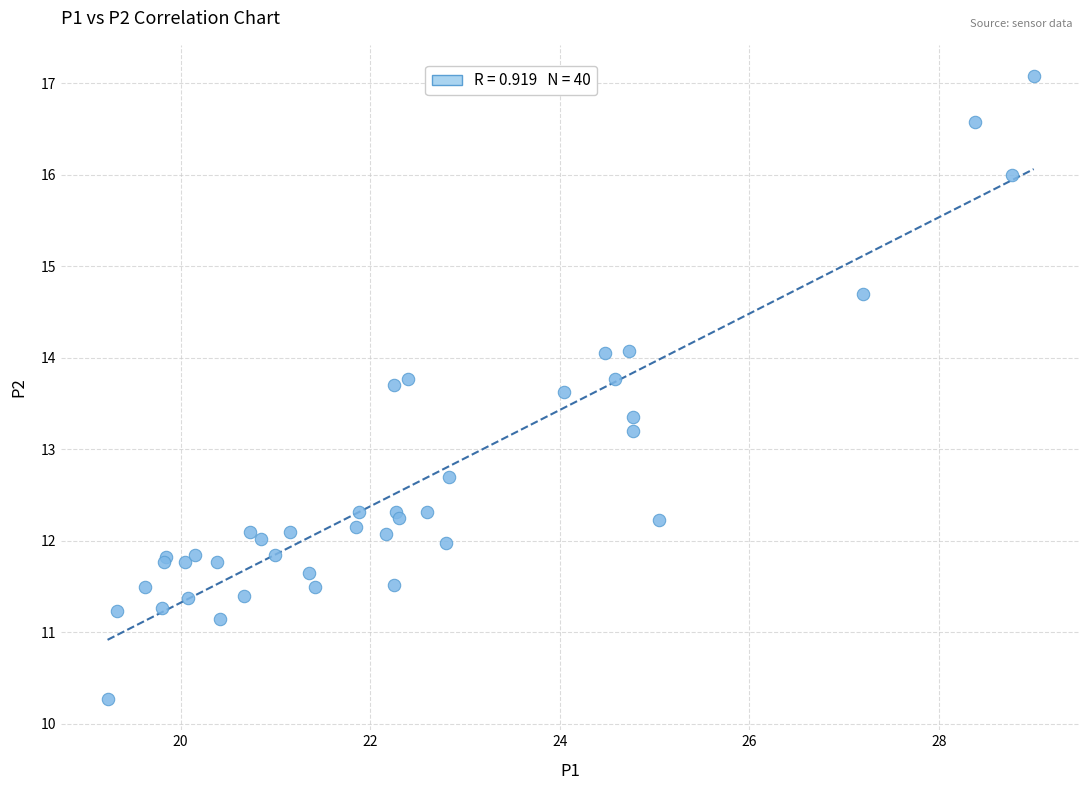

What Y value in the scatter plot is closest to 13?

13.2